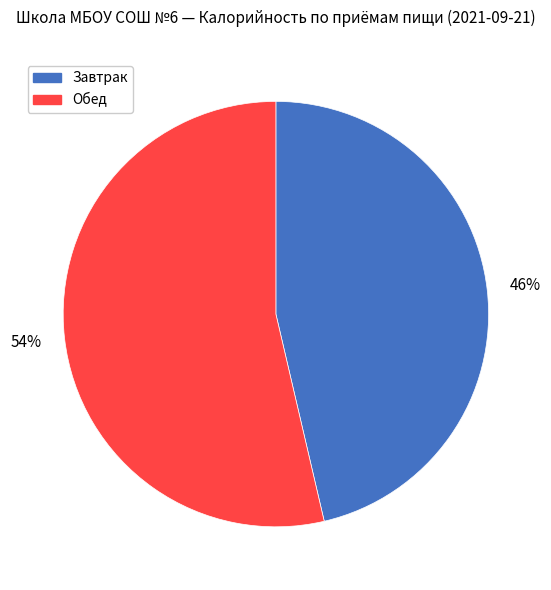

Which slice is the smallest?

Завтрак